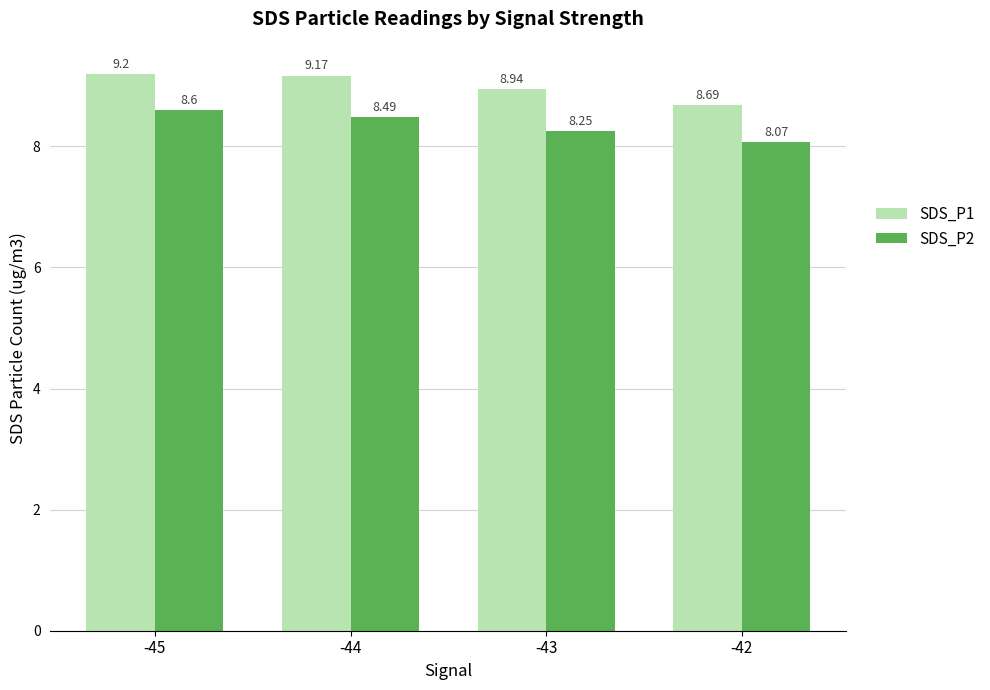

List the series in order of their peak value, lowest first.

SDS_P2, SDS_P1